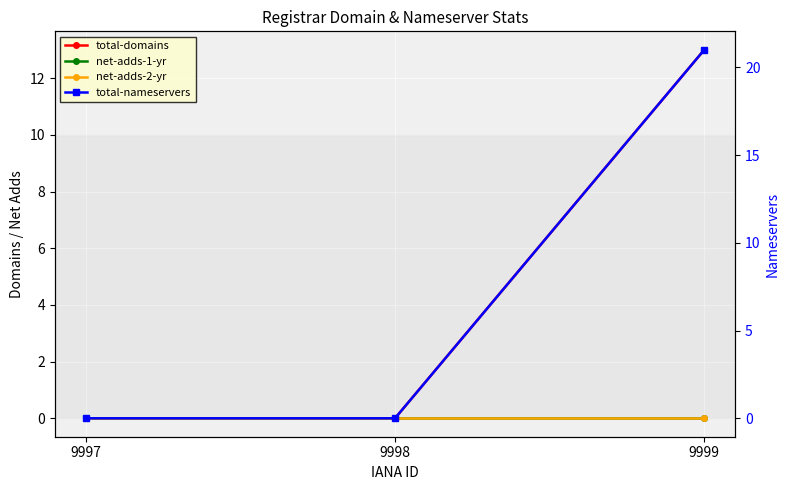

Which category has the lowest value in the net-adds-1-yr series?

9997